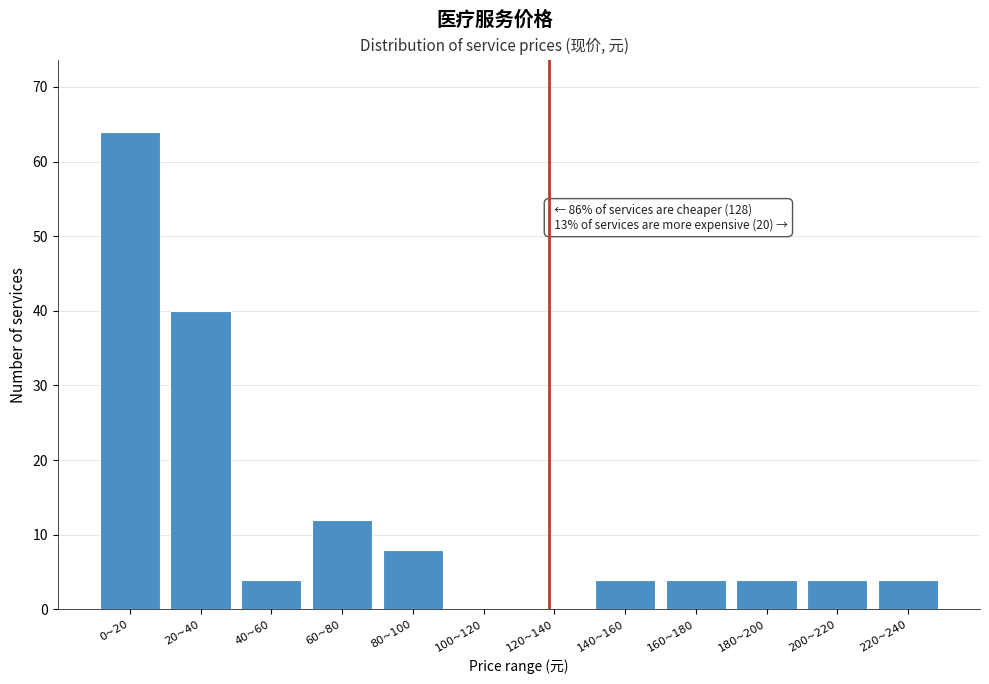

Reading right to left, list all the values displayed in this chart.

220~240=4	200~220=4	180~200=4	160~180=4	140~160=4	120~140=0	100~120=0	80~100=8	60~80=12	40~60=4	20~40=40	0~20=64